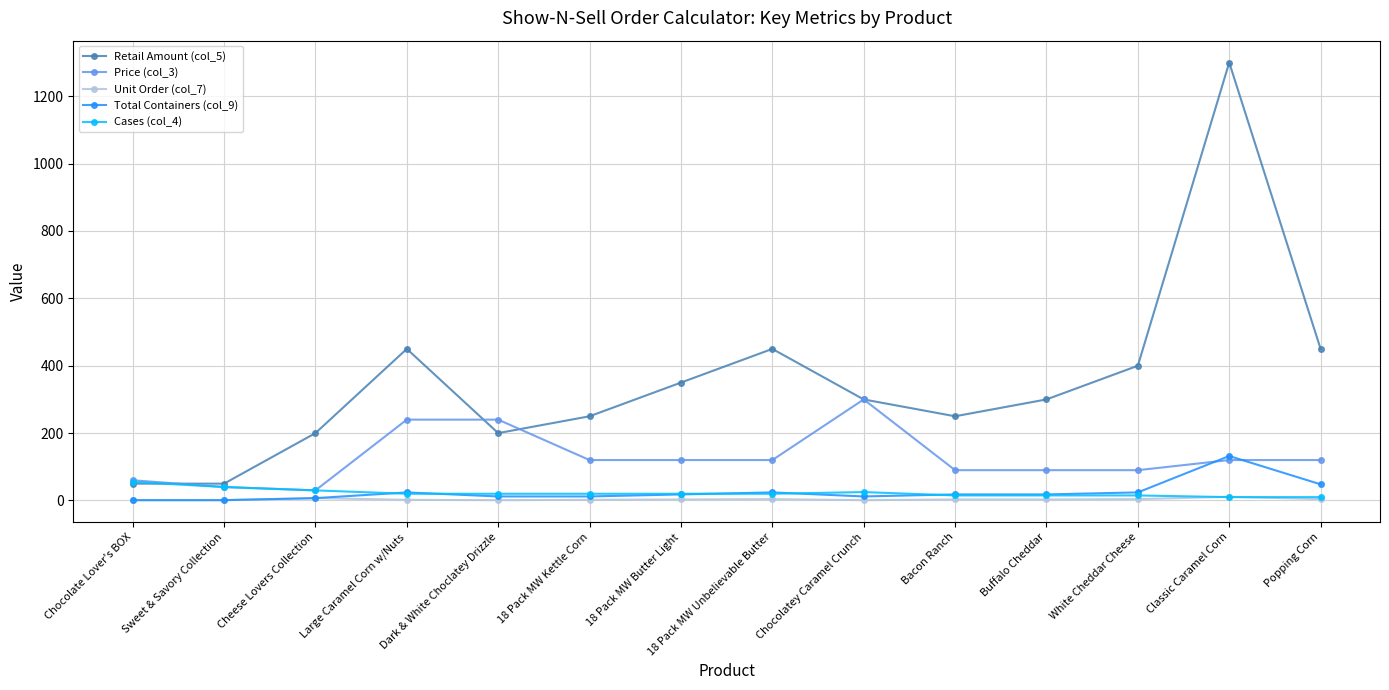

Is it true that Unit Order (col_7) equals 2 at Large Caramel Corn w/Nuts?

True